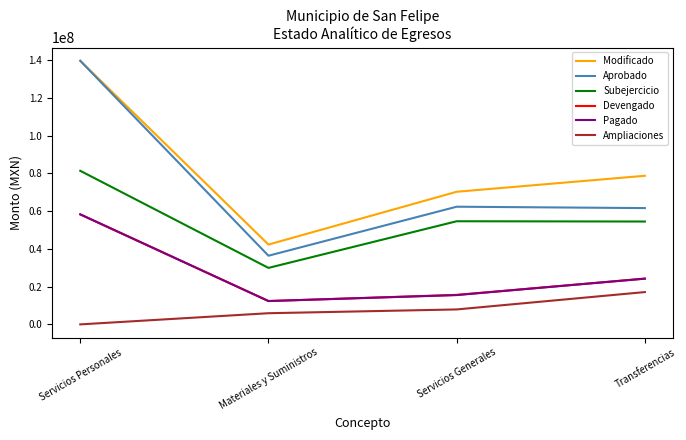

At which category does Devengado reach its first local valley?

Materiales y Suministros